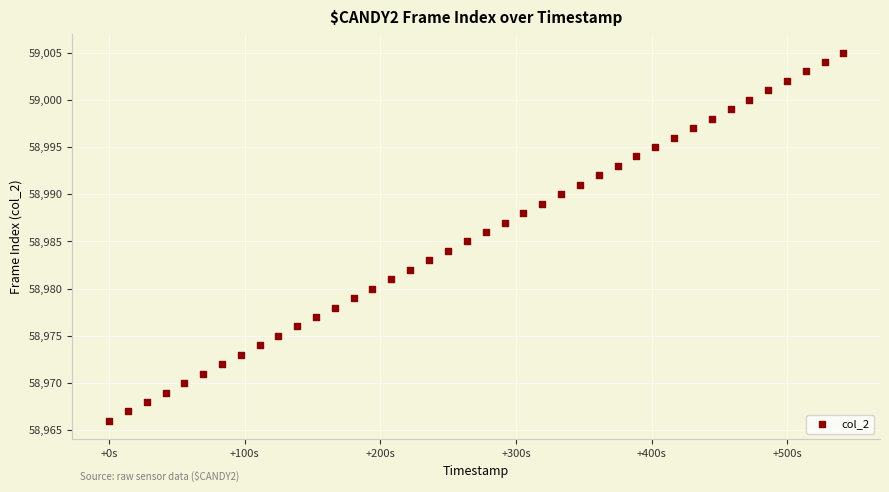

What is the range of Y values (max minus min)?

39